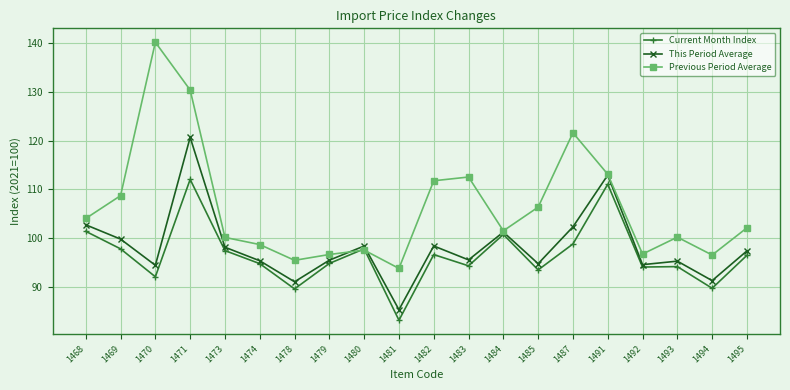

The Current Month Index series shows 154.1 at 1492. True or false?

False